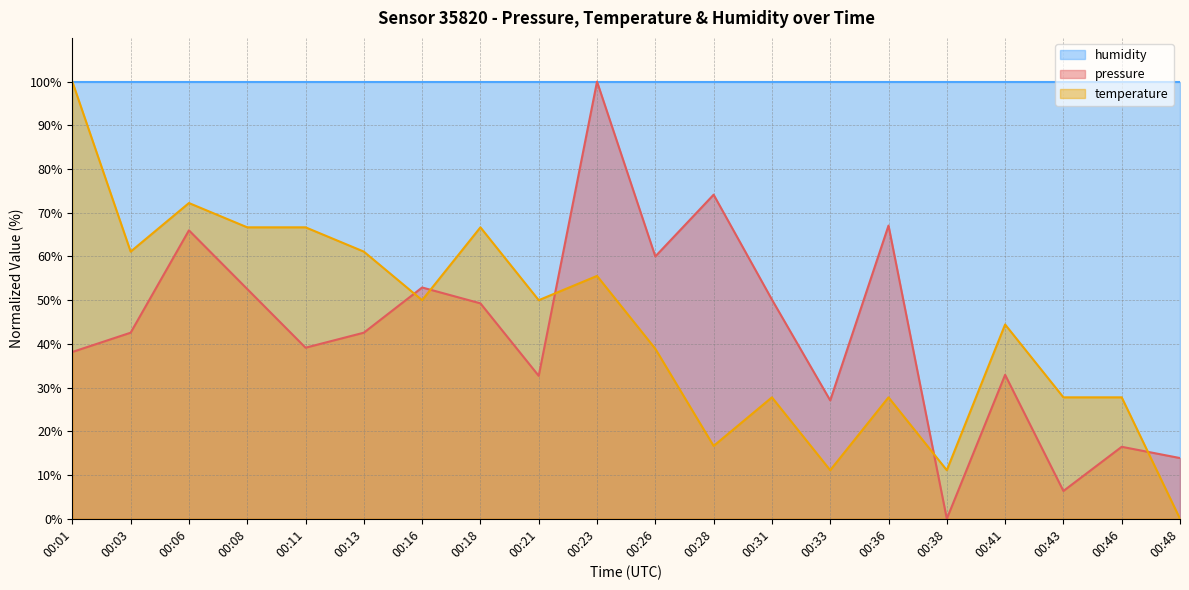

Which category has the highest value across all series?

00:23